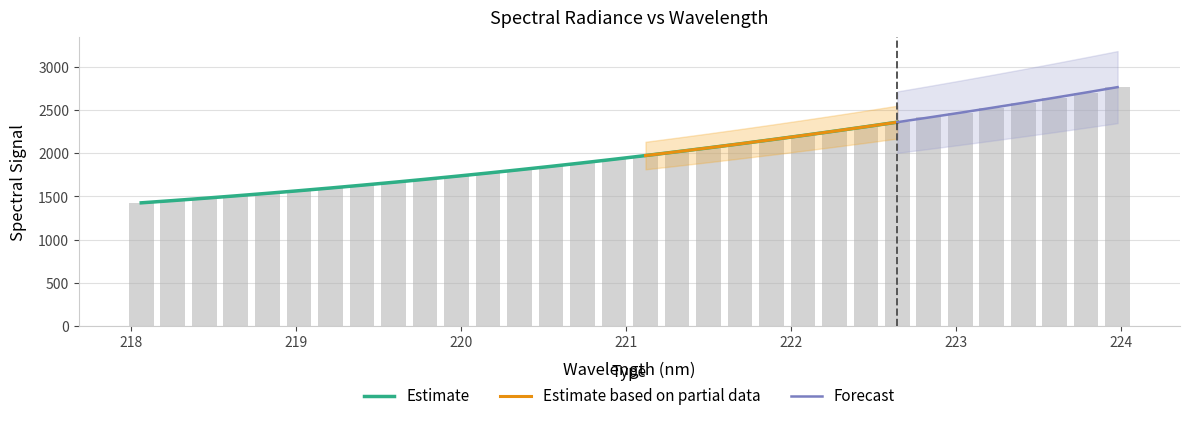

What is the average value?

2002.3